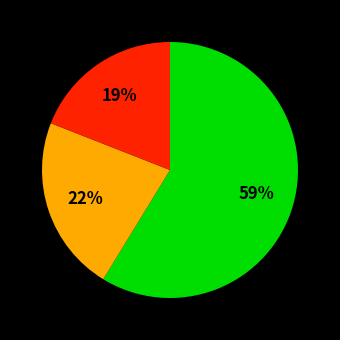

Does any single category account for the majority?

Yes